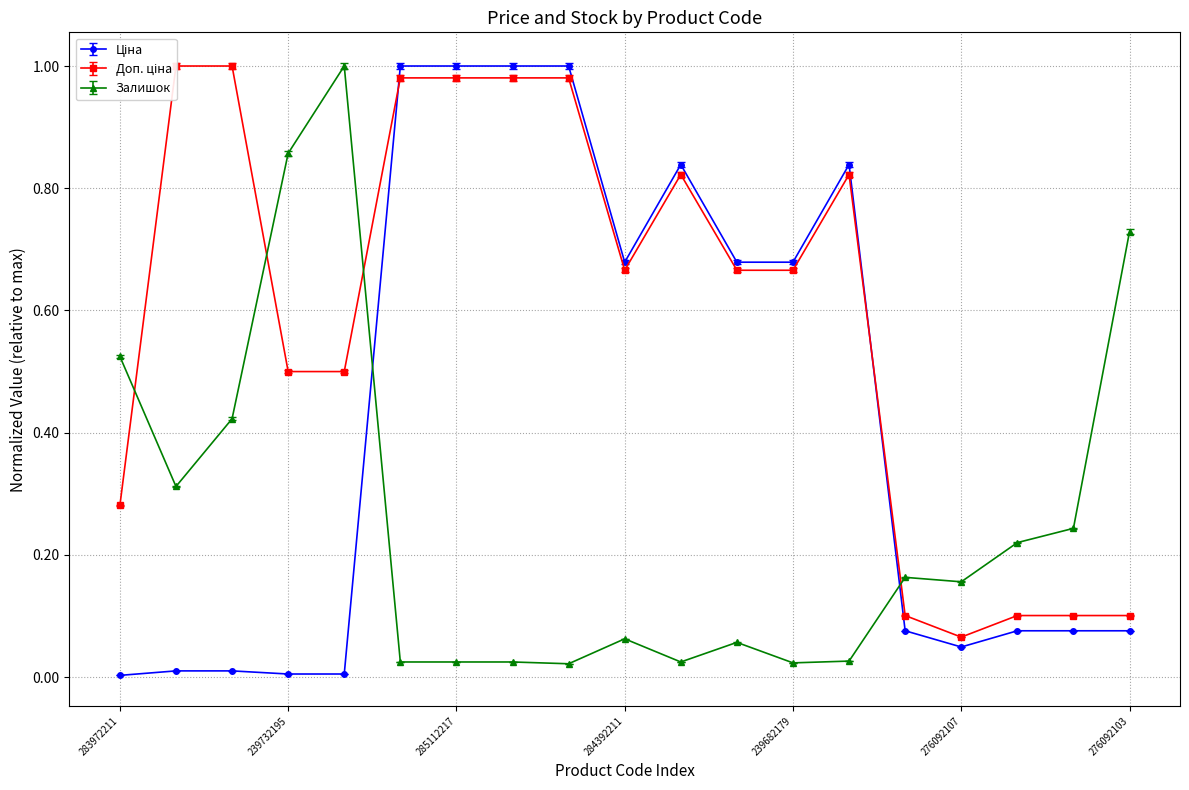

Rank the series at 285112217 from highest to lowest value.

Ціна, Доп. ціна, Залишок